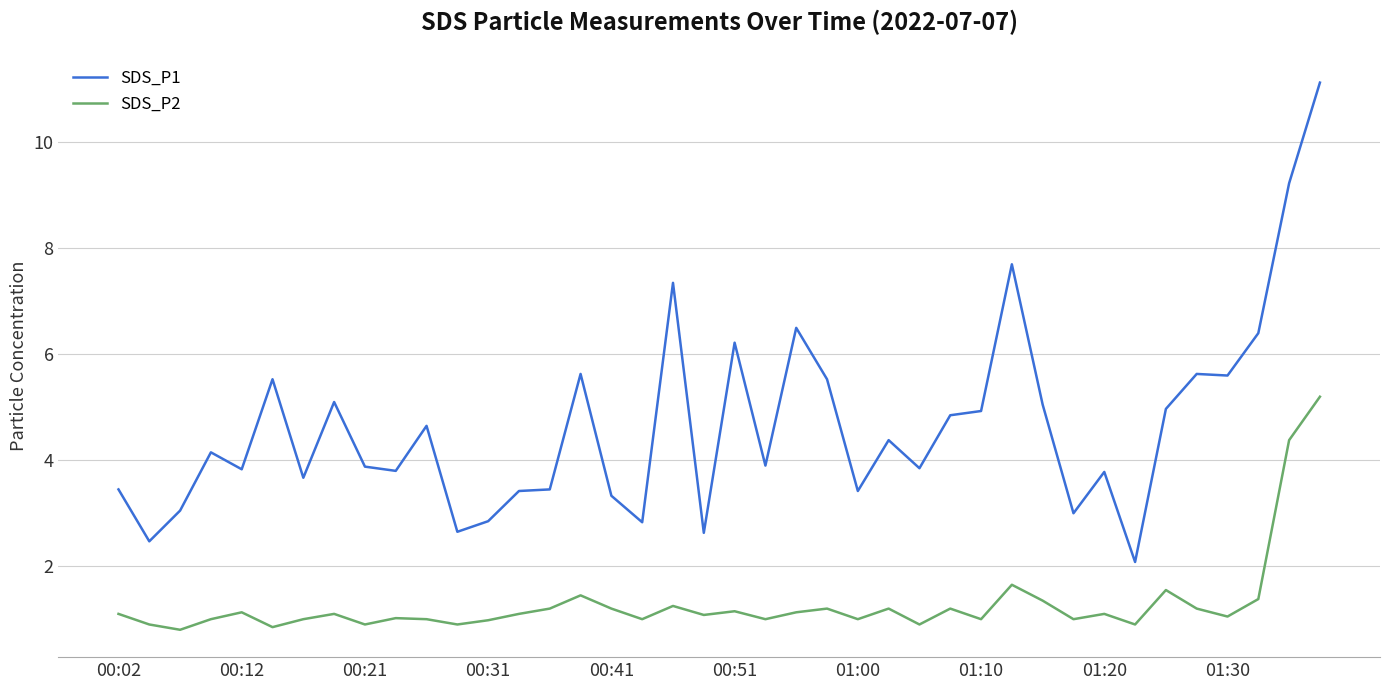

Which series has the widest spread of values?

SDS_P1